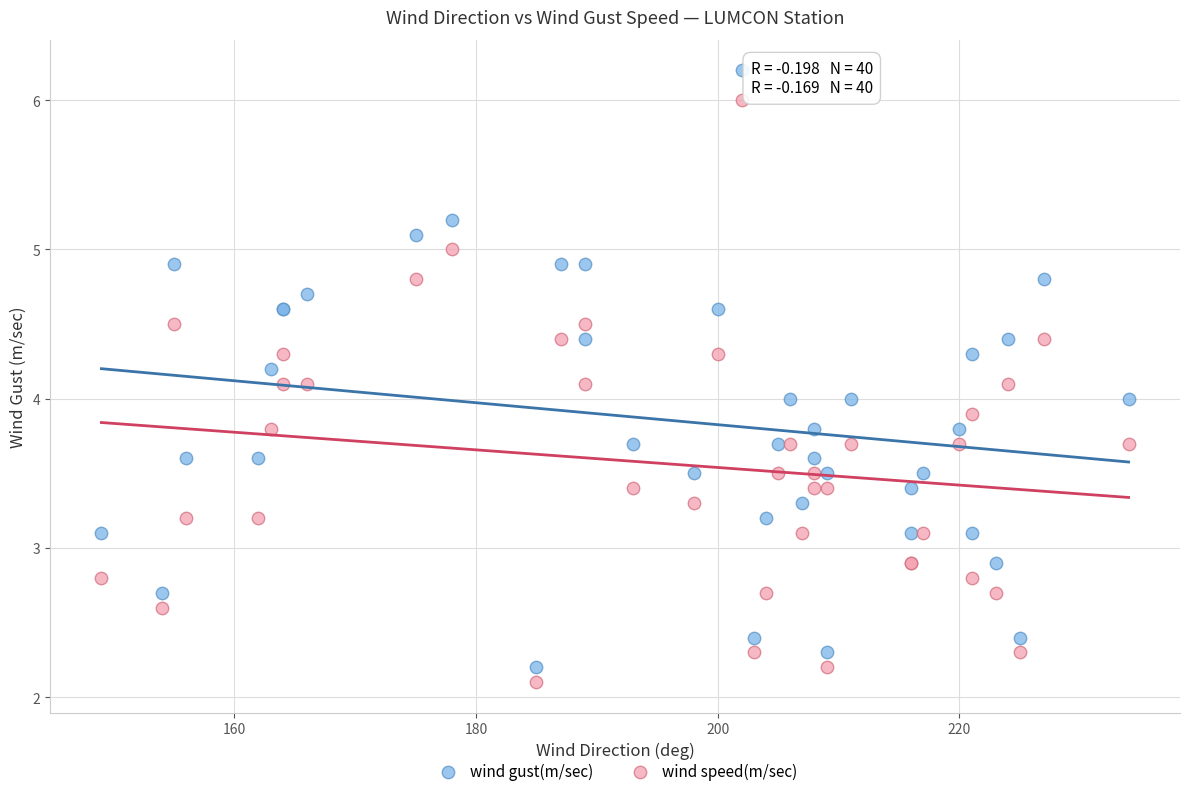

Which series reaches the maximum Y coordinate?

wind gust(m/sec)